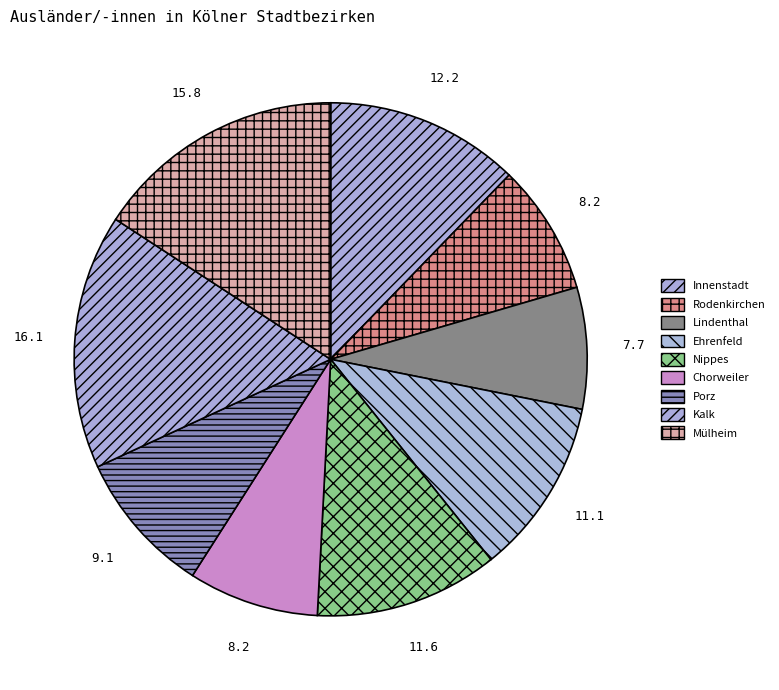

How many slices are in this pie chart?

9